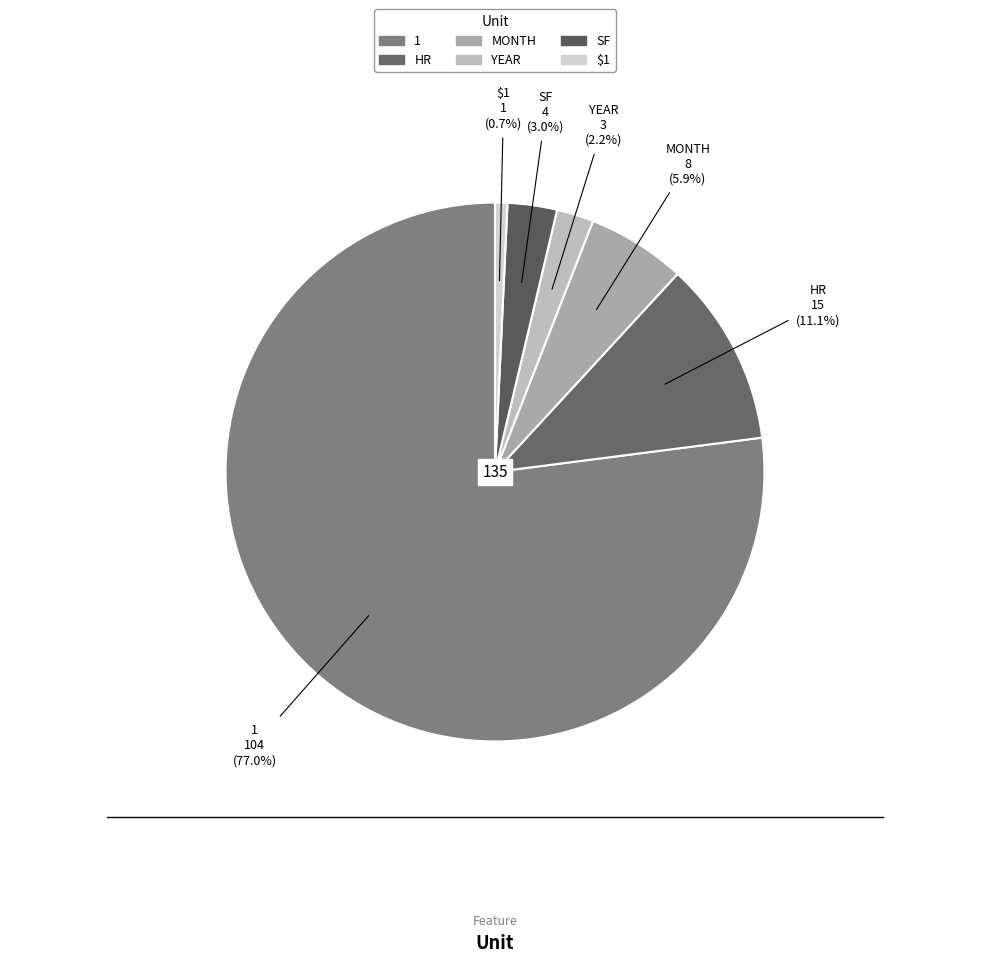

Does 1 represent more than half of the total?

Yes